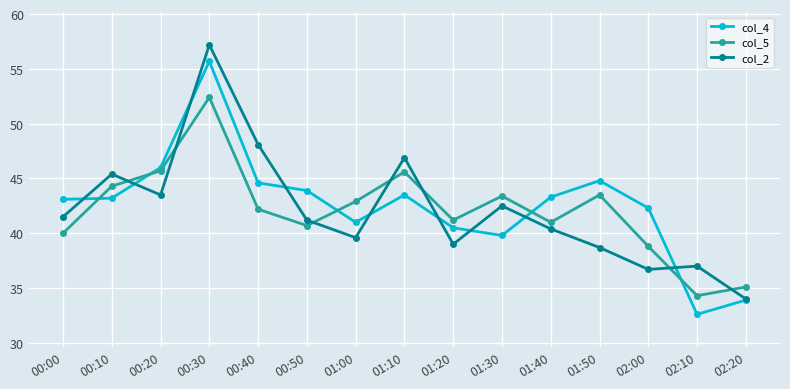

True or false: col_5 and col_2 intersect in this chart.

True